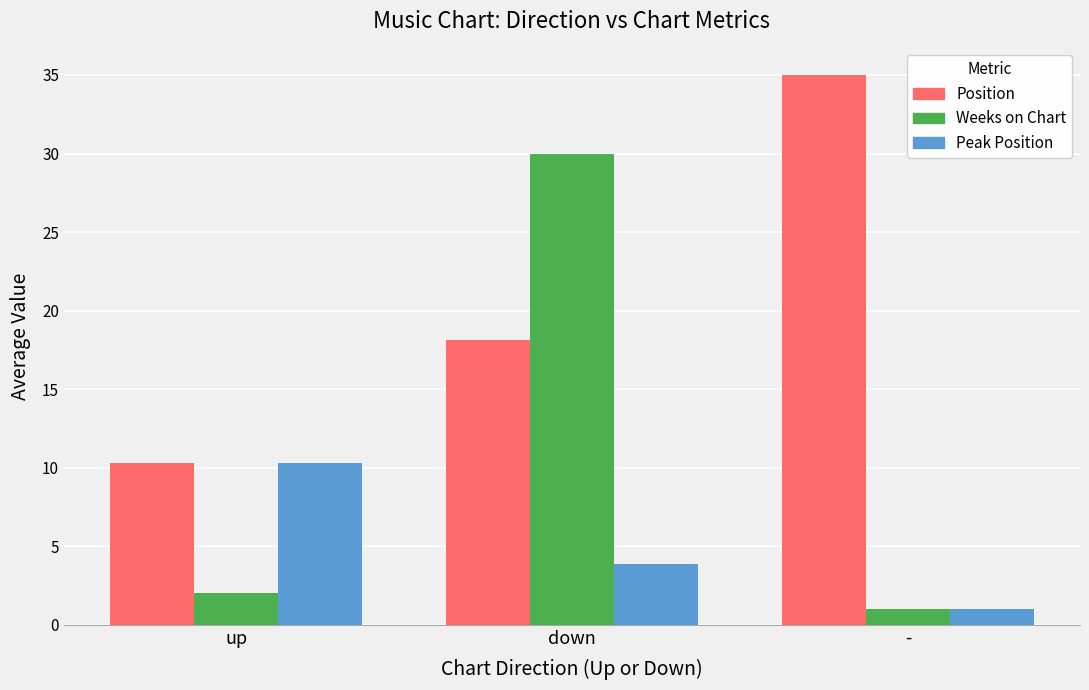

The value of Position at down is 9.5. True or false?

False